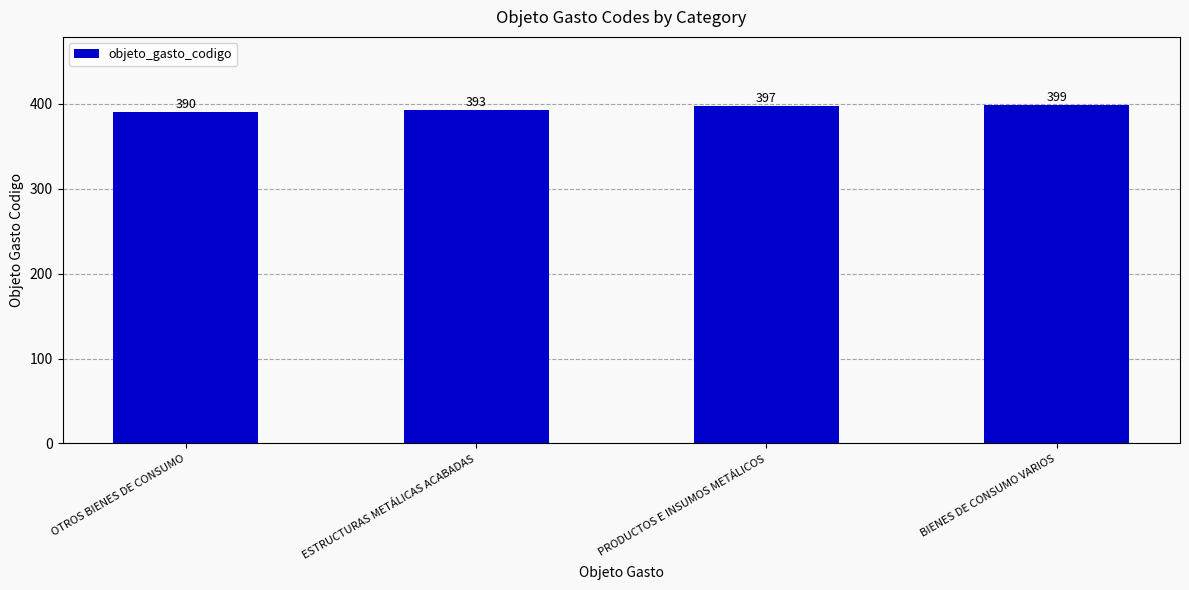

What is the change in value from OTROS BIENES DE CONSUMO to ESTRUCTURAS METÁLICAS ACABADAS?

+3